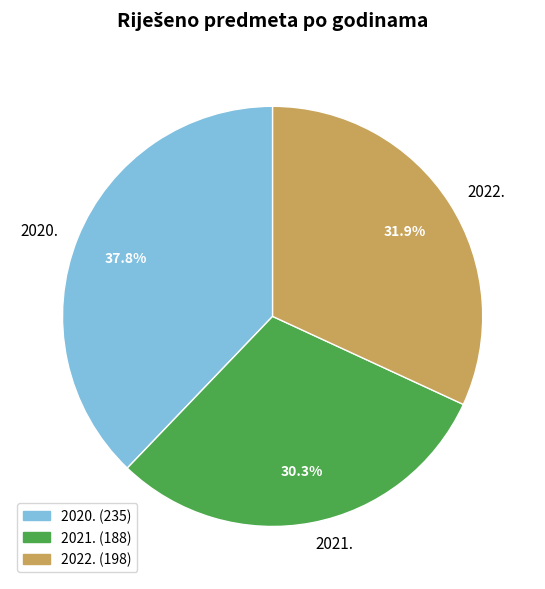

What is the smallest slice in the pie chart?

2021.